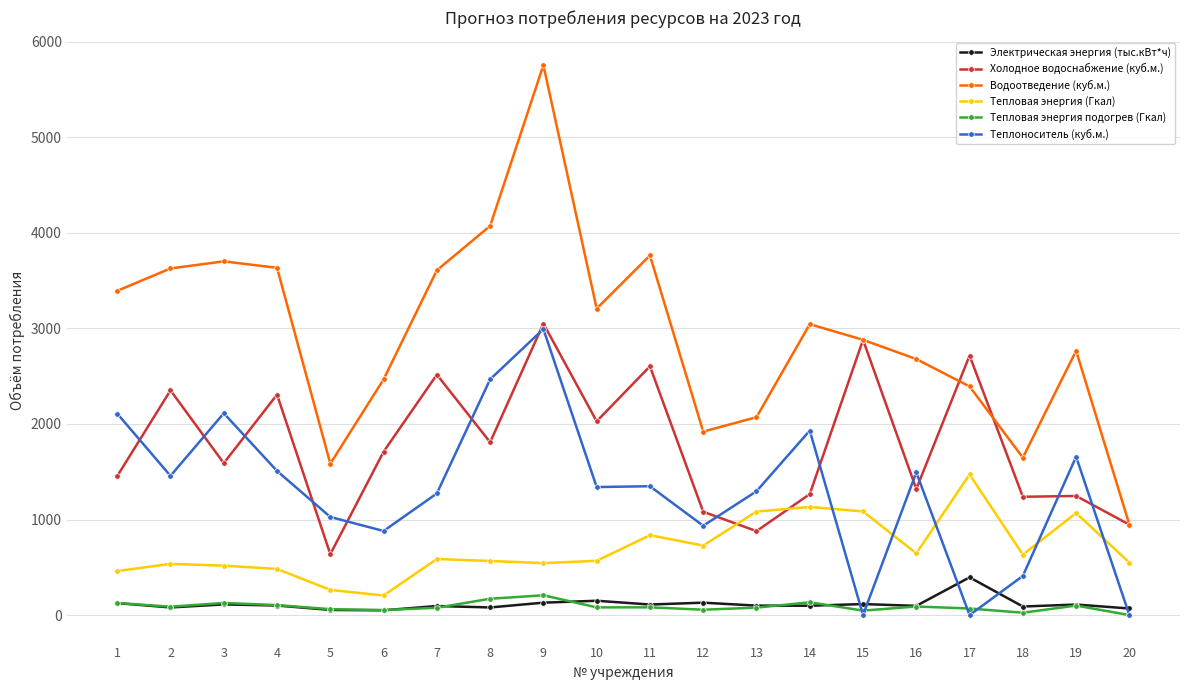

True or false: Электрическая энергия (тыс.кВт*ч) has more than 1 interior local peaks.

True